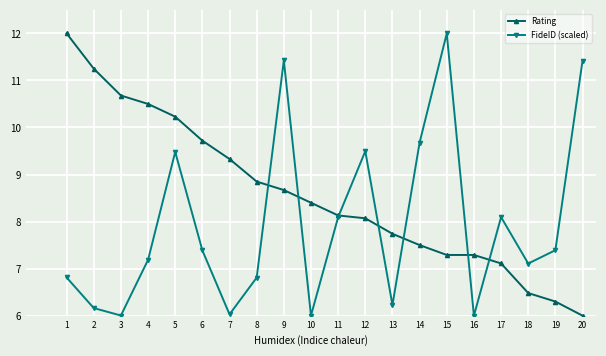

What is the smallest value displayed?

6.0